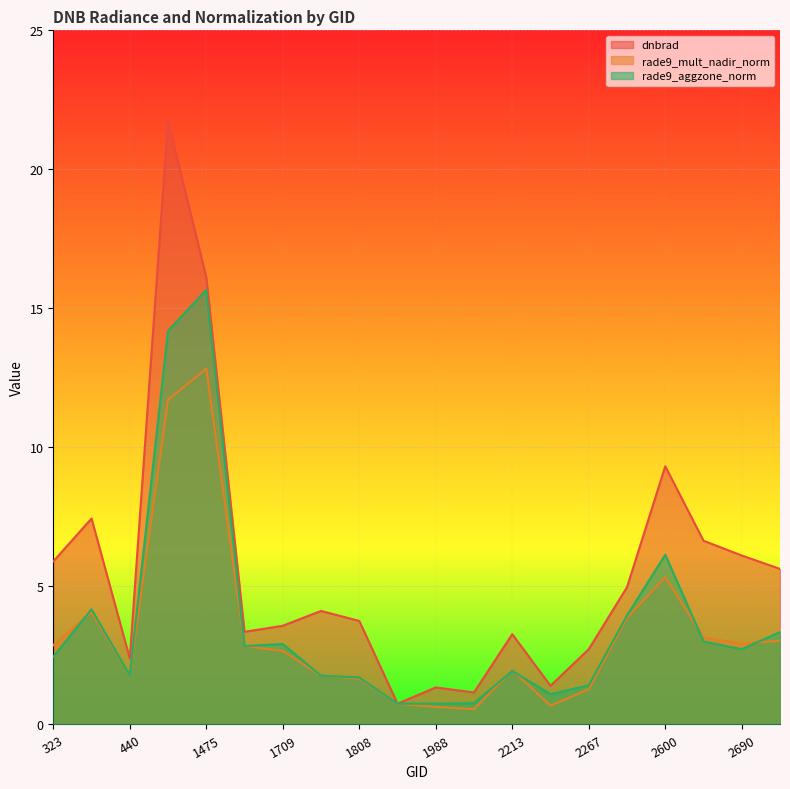

At how many categories does at least one series exceed 15?

2